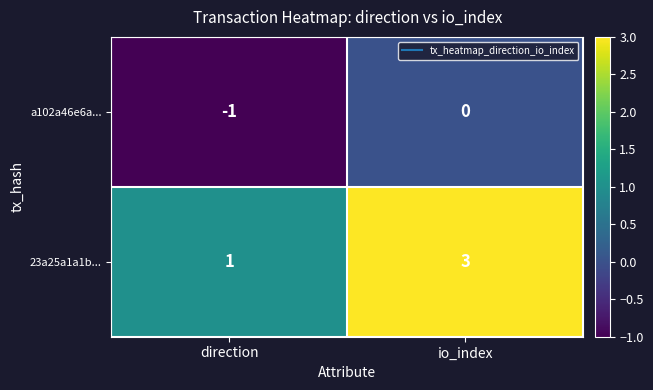

What is the maximum value shown in the chart?

3